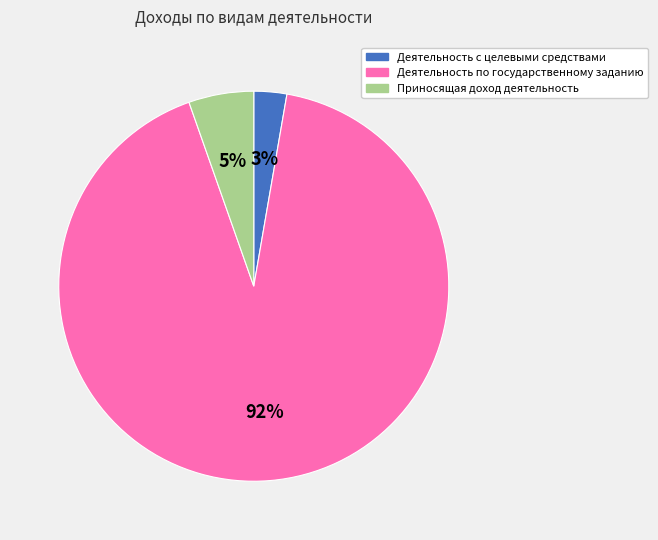

Is there any slice that represents more than half of the pie?

Yes